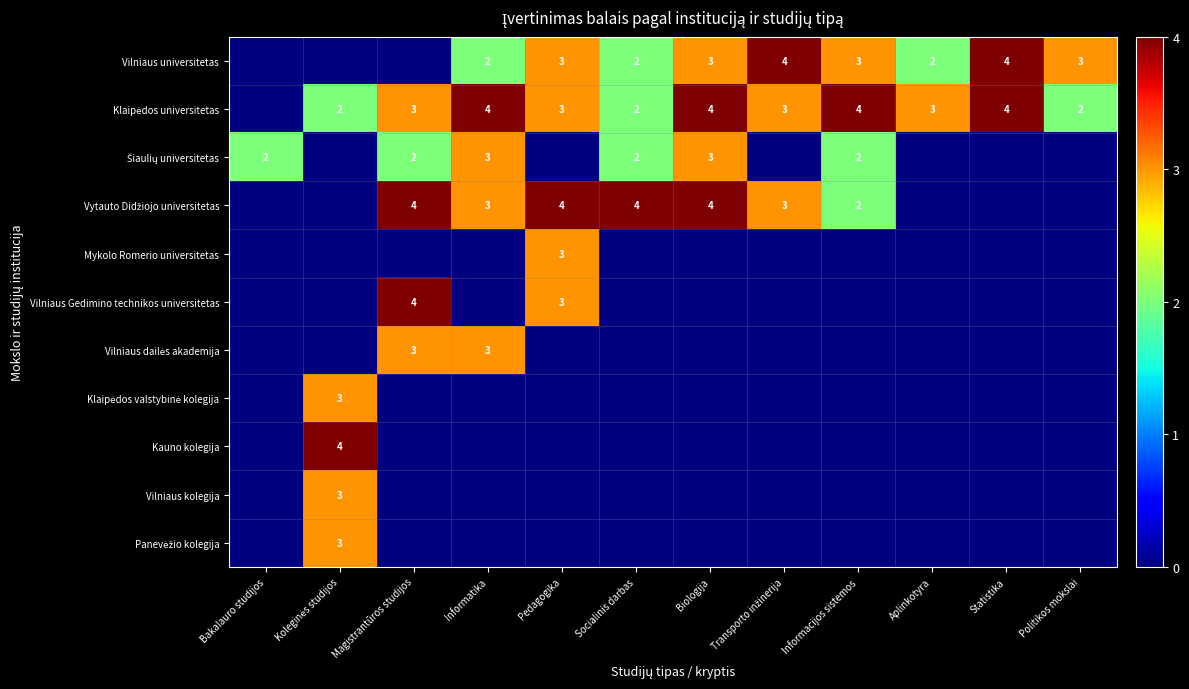

Is it true that Vilniaus universitetas equals 3 at Politikos mokslai?

True